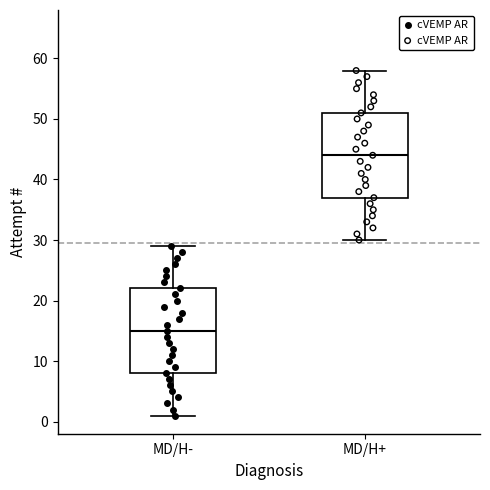

Where does the upper whisker of the box for MD/H- end on the y-axis? The values are not printed on the chart, so give them approximately, as read against the axis.

29